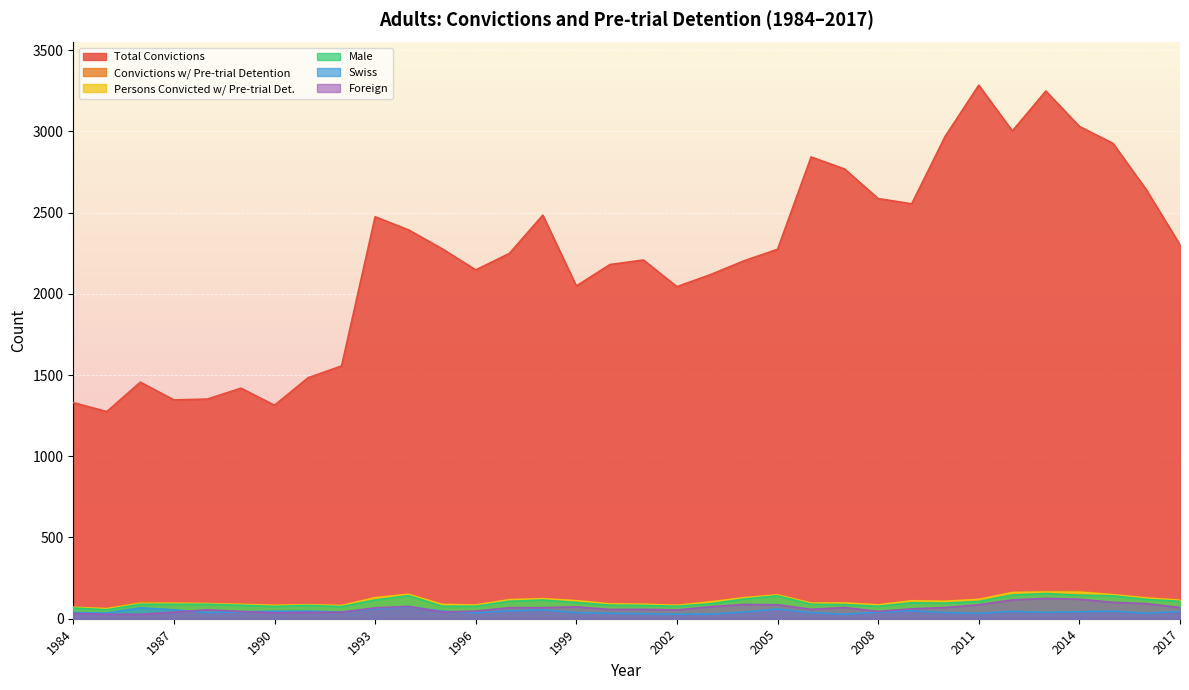

What is the value of the Total Convictions point at the 29th from the left?

3002